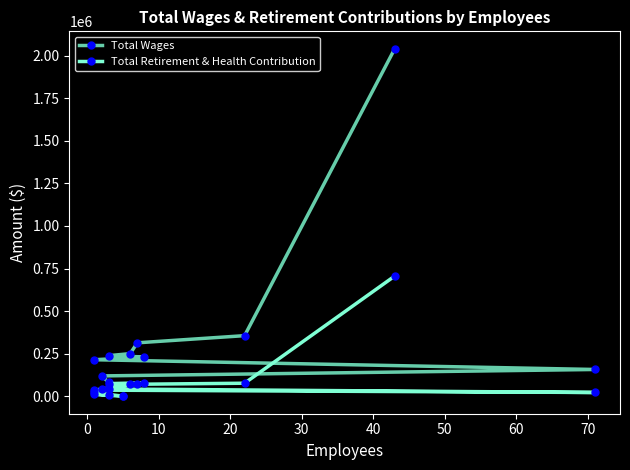

What is the value of the Total Retirement & Health Contribution point at the 6th from the left?

79458